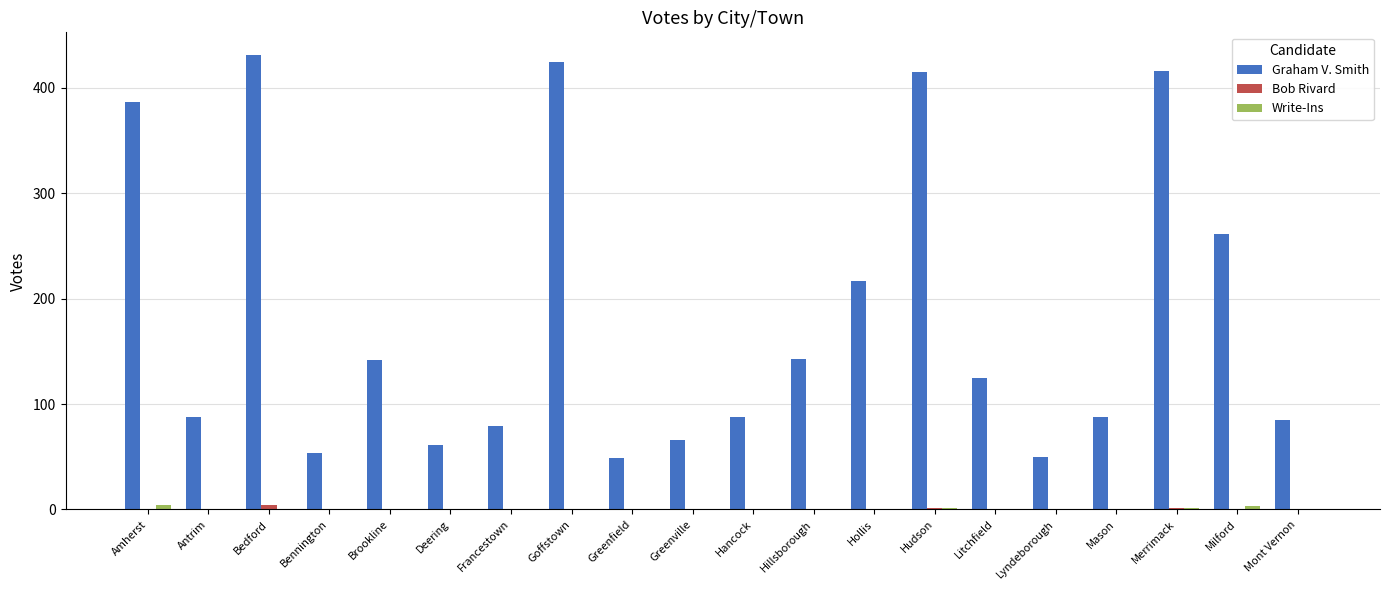

Which series has the largest total across all categories?

Graham V. Smith